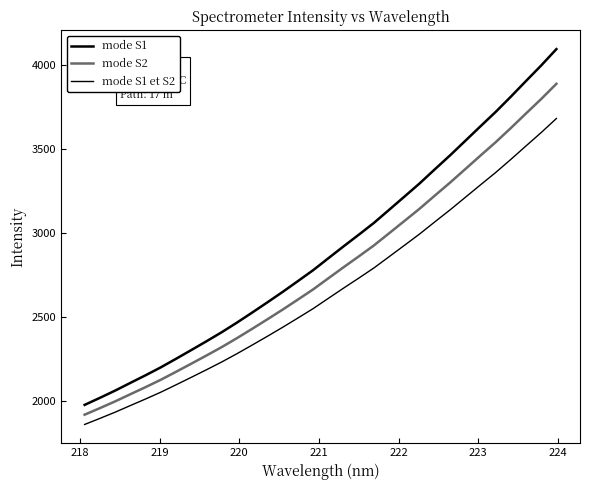

Does the chart have visible grid lines?

No